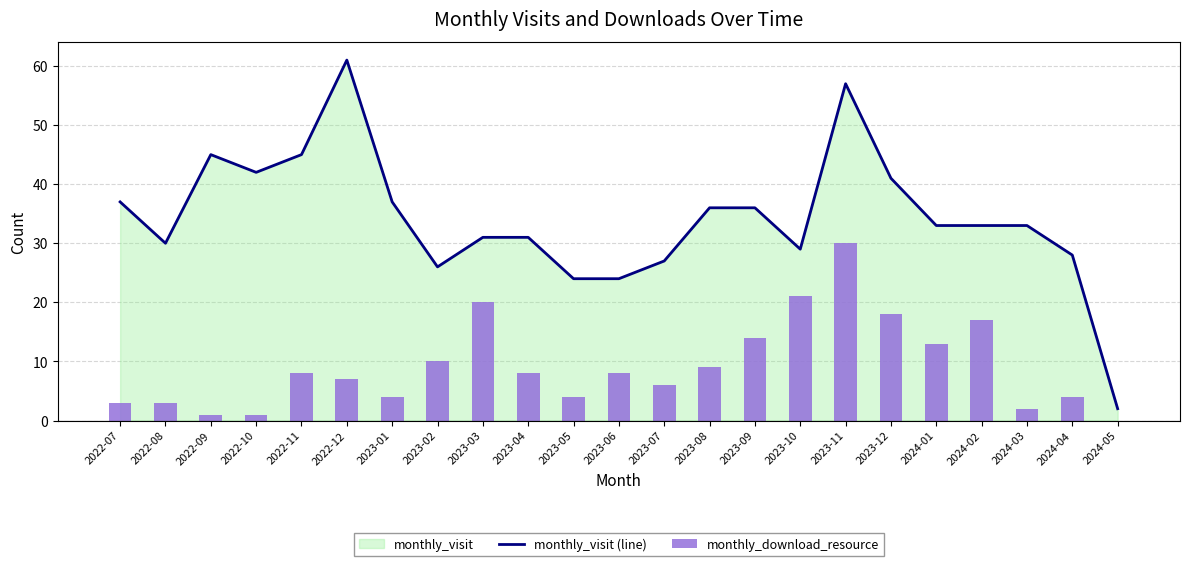

Reading right to left, transcribe all the data shown in this chart.

monthly_visit (line): 2024-05=2	2024-04=28	2024-03=33	2024-02=33	2024-01=33	2023-12=41	2023-11=57	2023-10=29	2023-09=36	2023-08=36	2023-07=27	2023-06=24	2023-05=24	2023-04=31	2023-03=31	2023-02=26	2023-01=37	2022-12=61	2022-11=45	2022-10=42	2022-09=45	2022-08=30	2022-07=37
monthly_download_resource: 2024-05=0	2024-04=4	2024-03=2	2024-02=17	2024-01=13	2023-12=18	2023-11=30	2023-10=21	2023-09=14	2023-08=9	2023-07=6	2023-06=8	2023-05=4	2023-04=8	2023-03=20	2023-02=10	2023-01=4	2022-12=7	2022-11=8	2022-10=1	2022-09=1	2022-08=3	2022-07=3